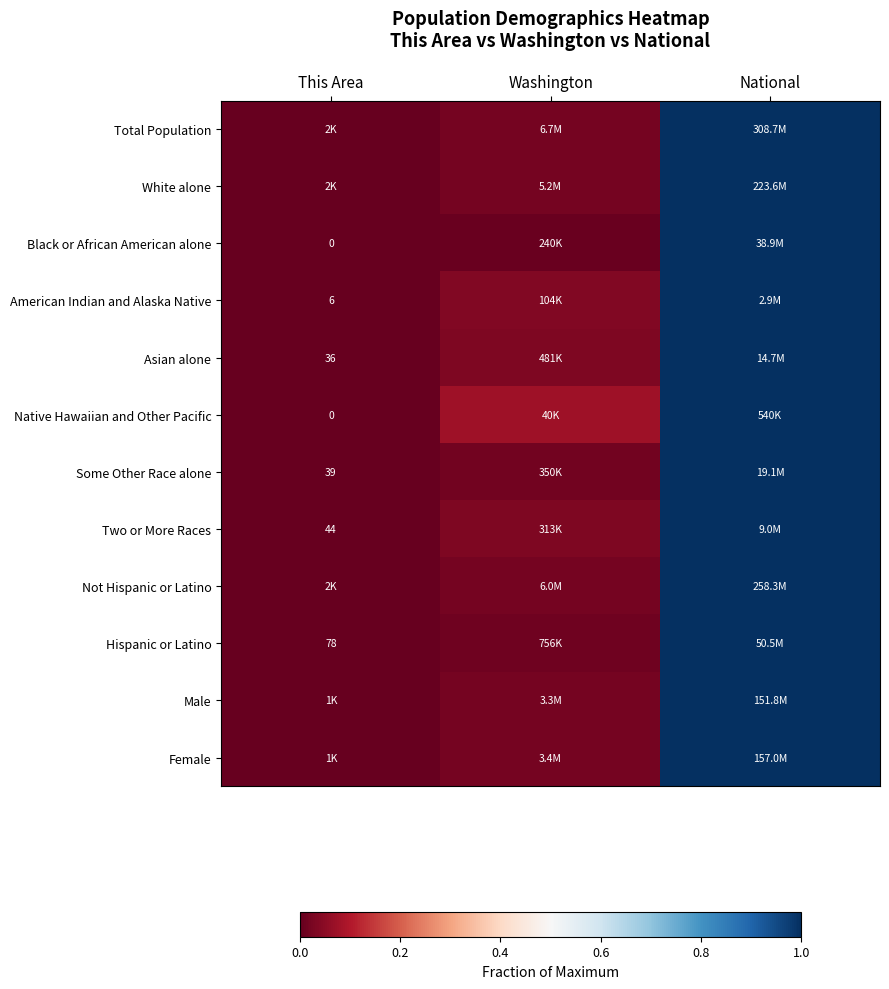

At how many categories does at least one series exceed 0?

3